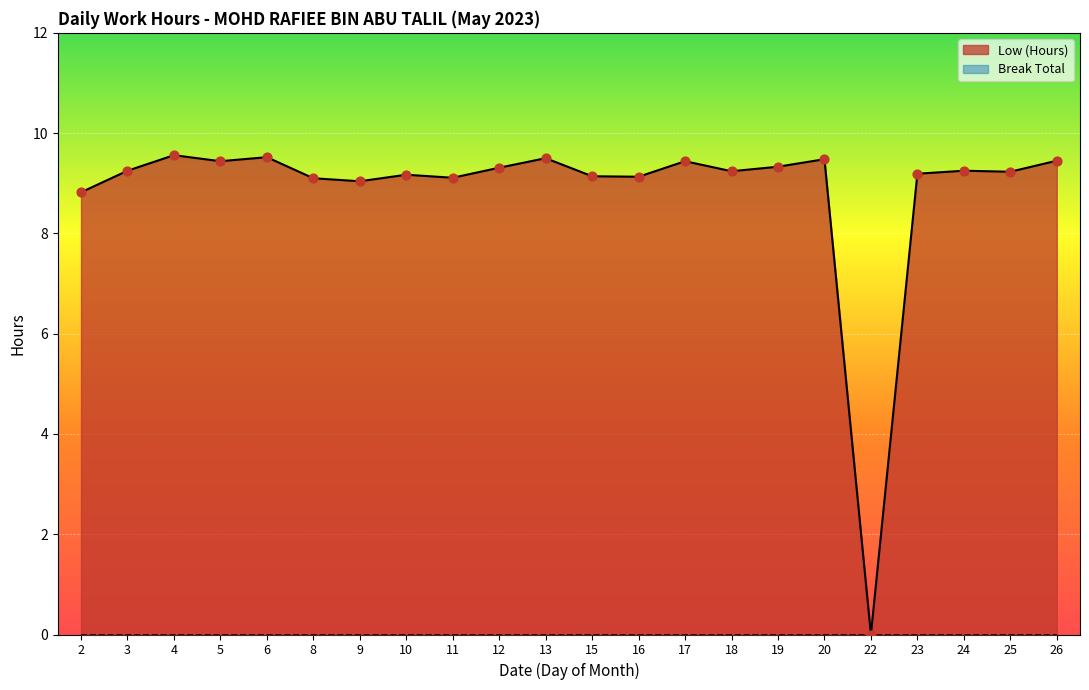

Approximately how many times larger is the value at 16 compared to 15?

1.0